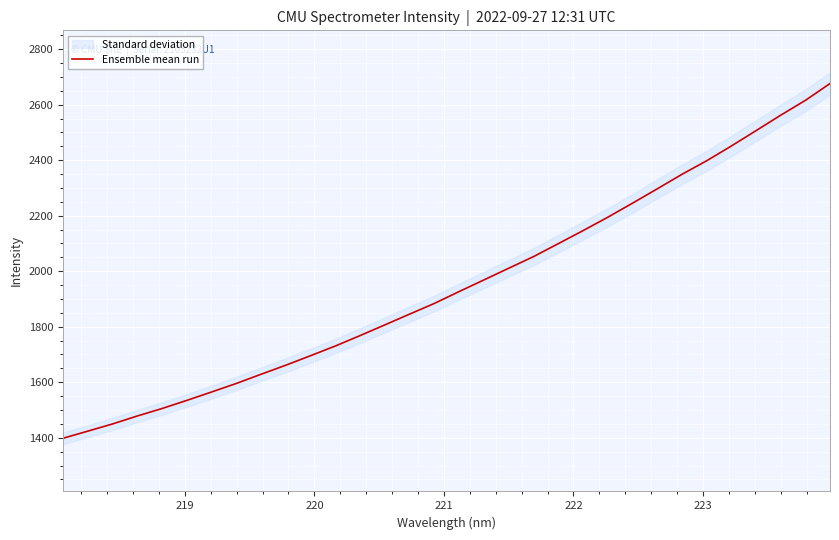

Is this an area chart (filled region under the line)?

No